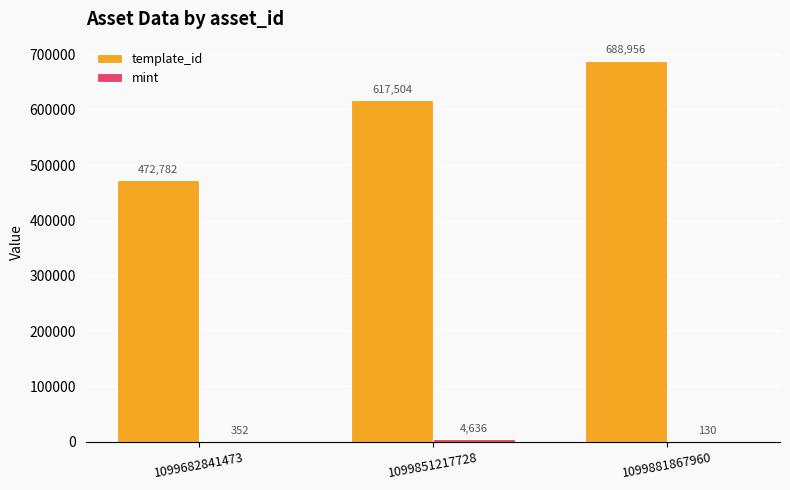

What is the sum of the template_id values at 1099881867960 and 1099851217728?

1306460